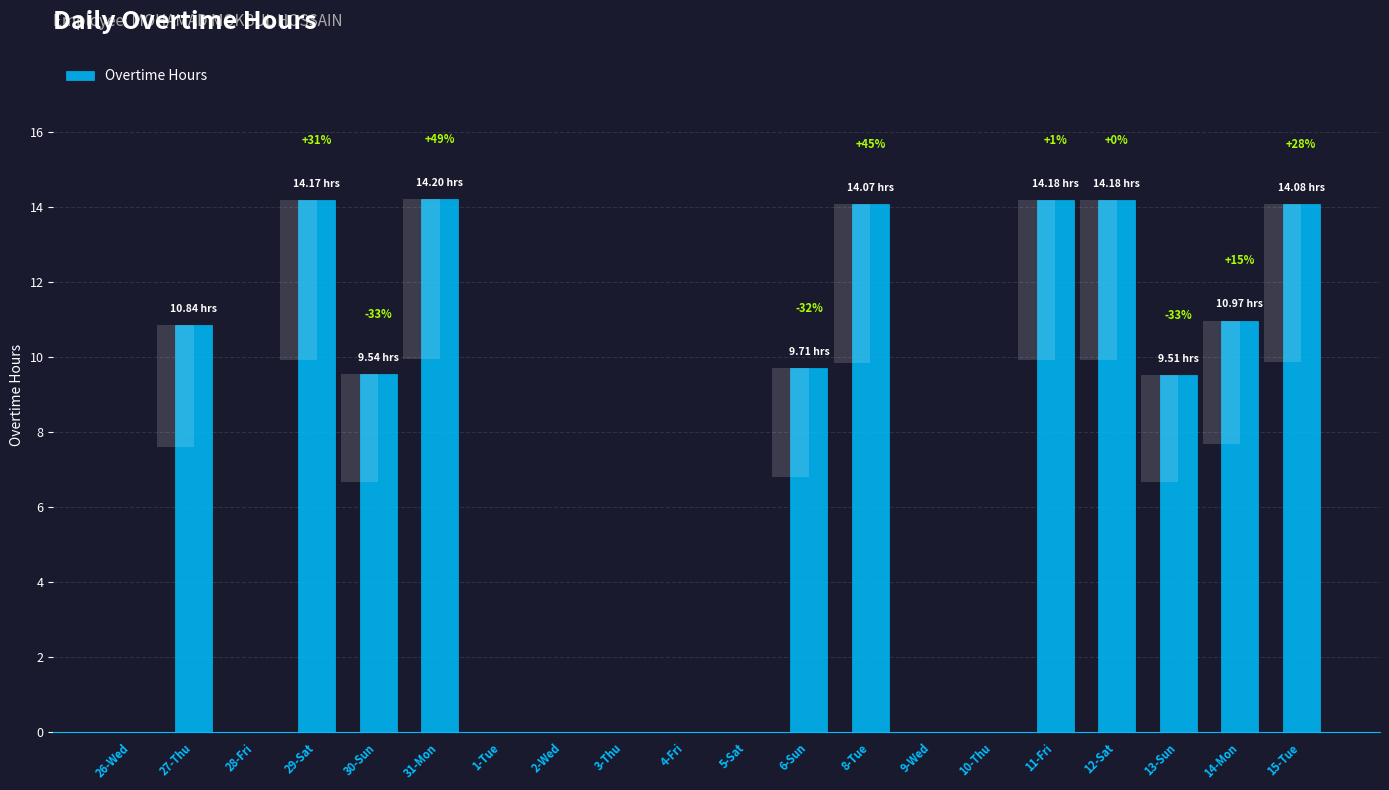

The value at 15-Tue is 14.1. True or false?

True